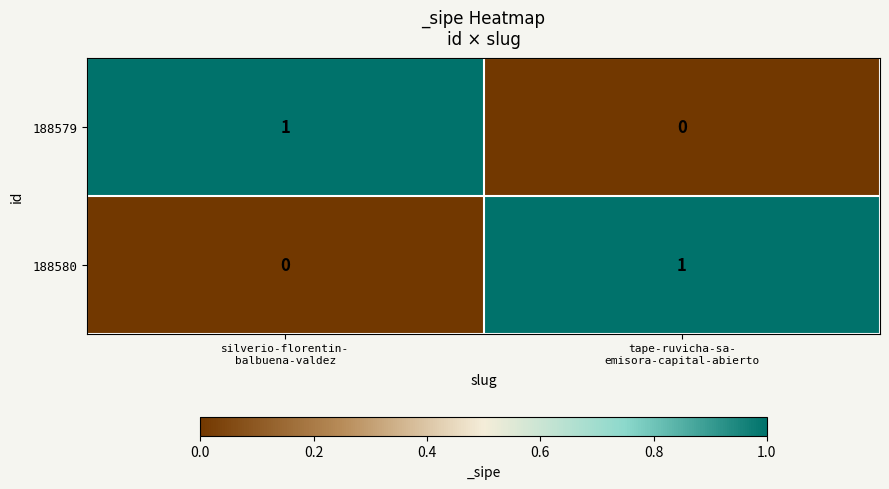

Reading left to right, transcribe all the data shown in this chart.

188579: 1	0
188580: 0	1